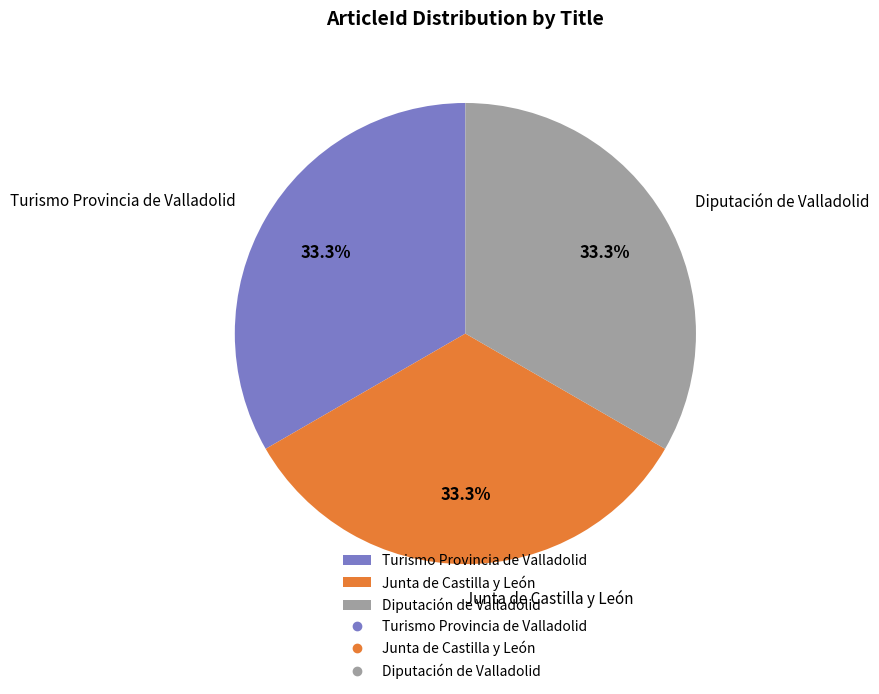

The Turismo Provincia de Valladolid slice represents 33% of the pie. True or false?

True